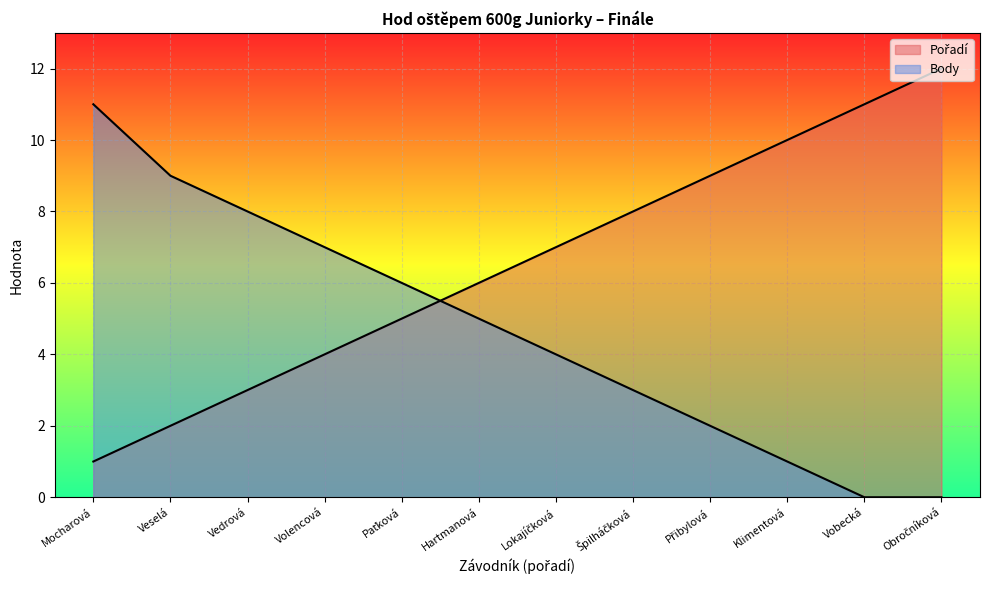

True or false: Body has a value of 2 at Přibylová.

True